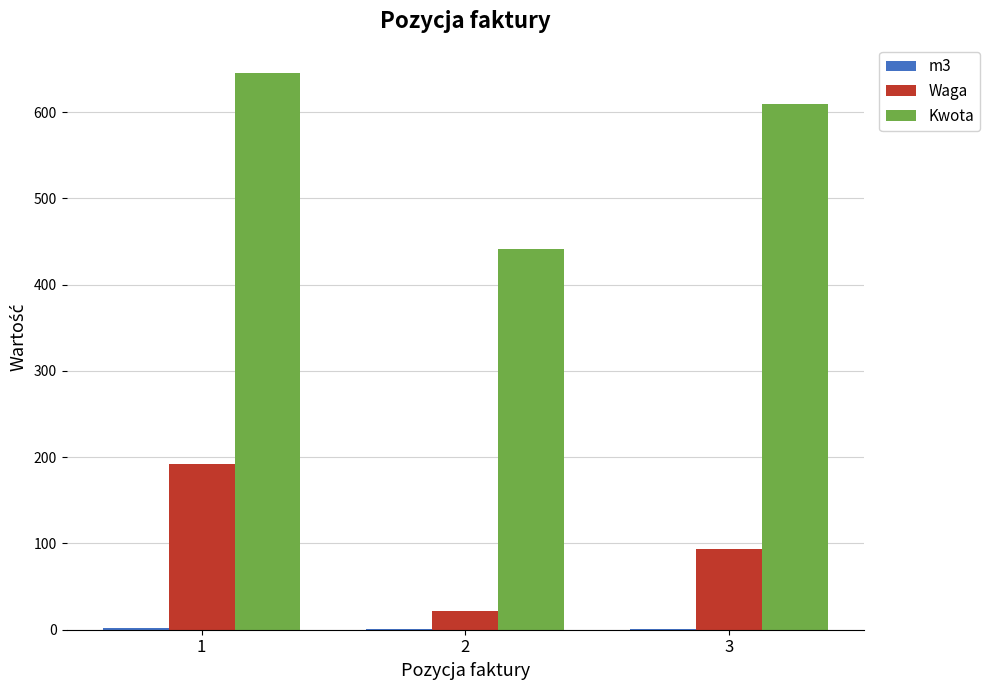

What is the maximum value for Waga?

192.0